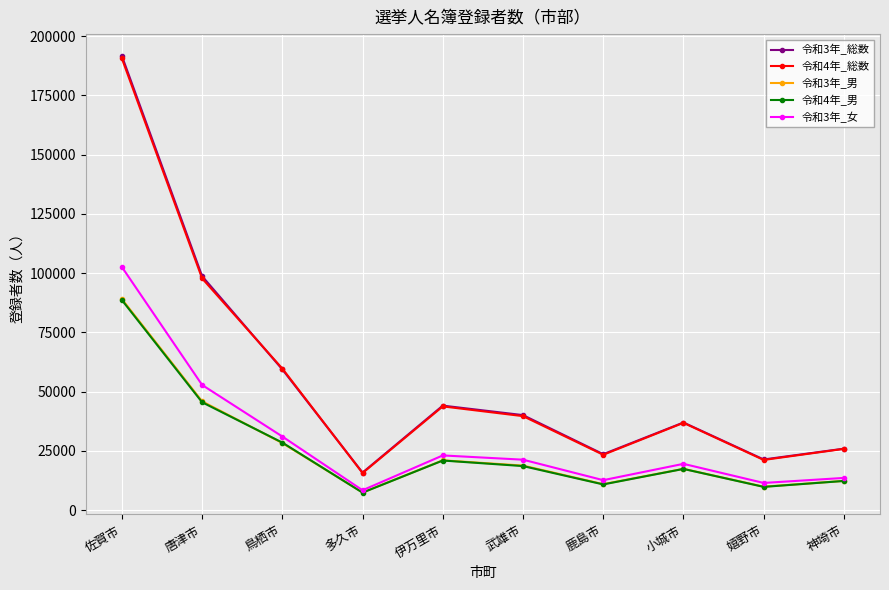

What is the difference between the second highest and second lowest values in the 令和4年_総数 series?

76616